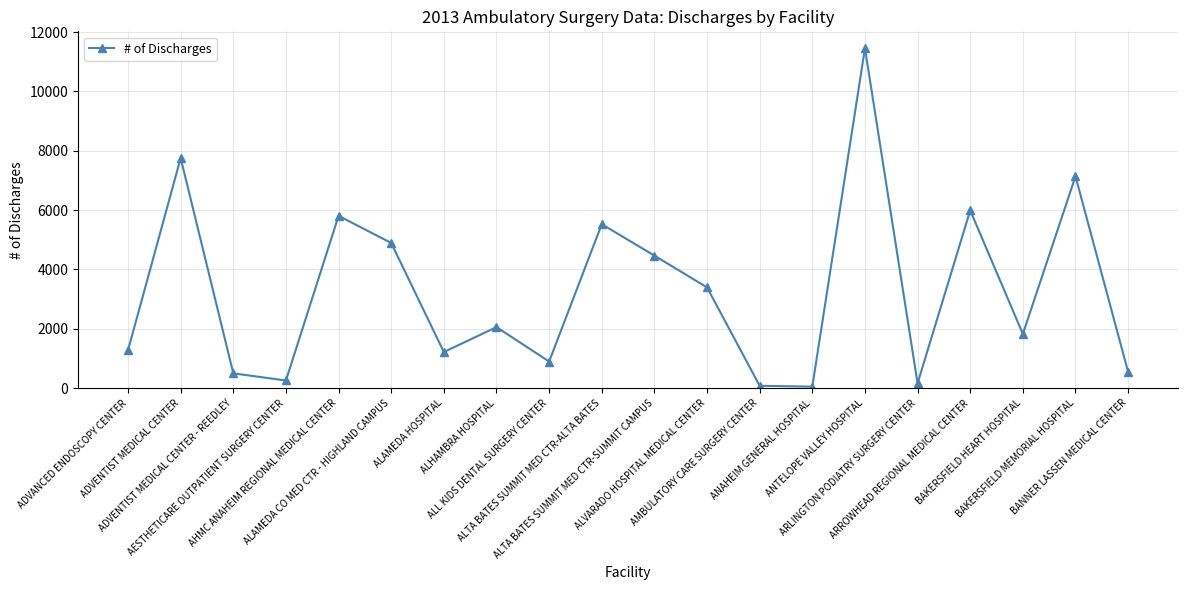

What position from the left is ADVENTIST MEDICAL CENTER?

2